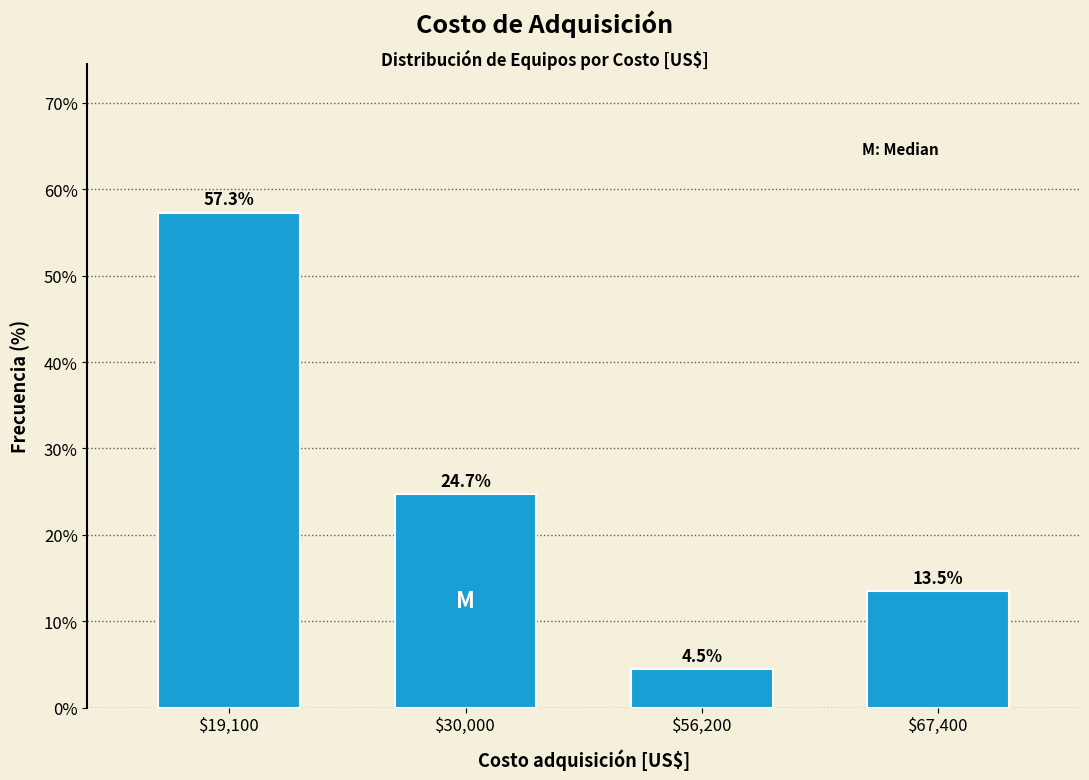

Reading left to right, list all the values displayed in this chart.

57.3	24.7	4.5	13.5